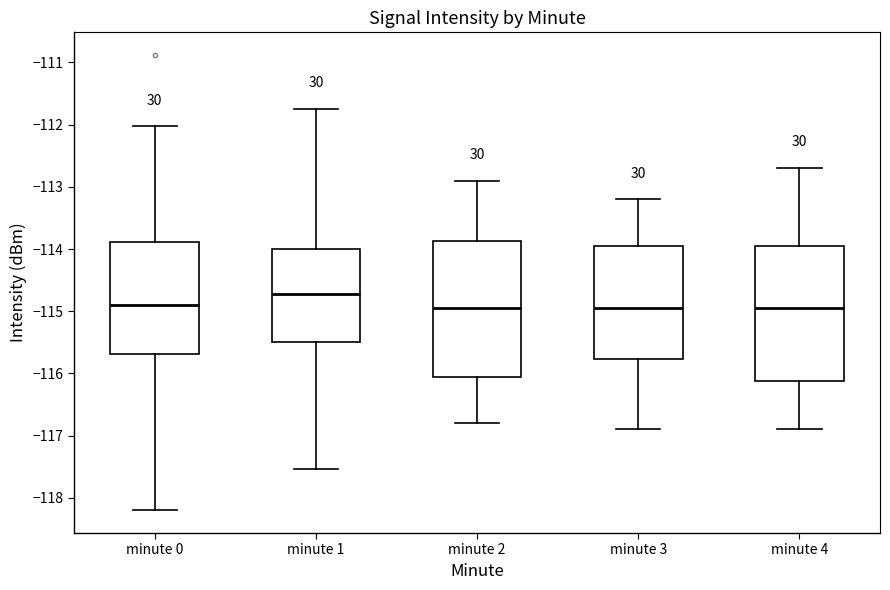

Reading left to right, transcribe this box plot: for each box, give where its median line is, the range the box spans, and where its two whiskers end, as read against the y-axis. The values are not printed on the chart, so give them approximately, as read against the axis.

minute 0: median -114.9, box -115.7 to -113.9, whiskers -118.2 to -112.0
minute 1: median -114.7, box -115.5 to -114.0, whiskers -117.5 to -111.7
minute 2: median -114.9, box -116.0 to -113.9, whiskers -116.8 to -112.9
minute 3: median -114.9, box -115.8 to -113.9, whiskers -116.9 to -113.2
minute 4: median -114.9, box -116.1 to -113.9, whiskers -116.9 to -112.7